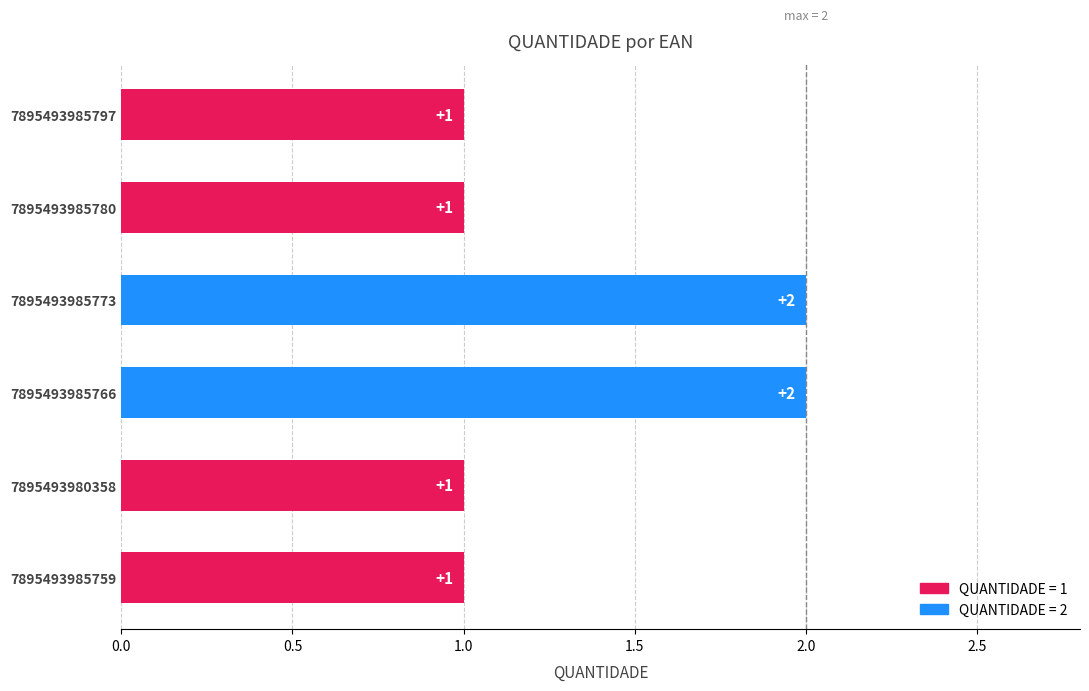

What is the sum of all values?

8